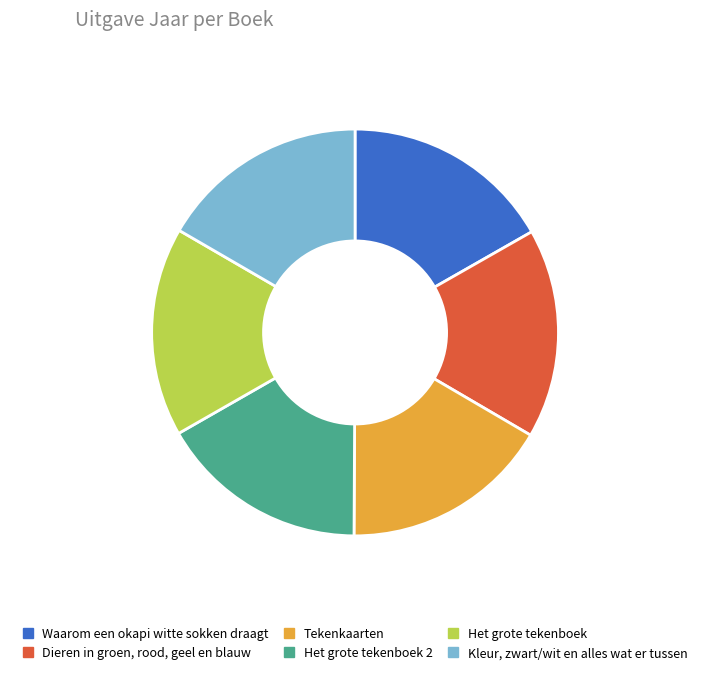

What is the ratio of the value at Dieren in groen, rood, geel en blauw to the value at Waarom een okapi witte sokken draagt?

1.0